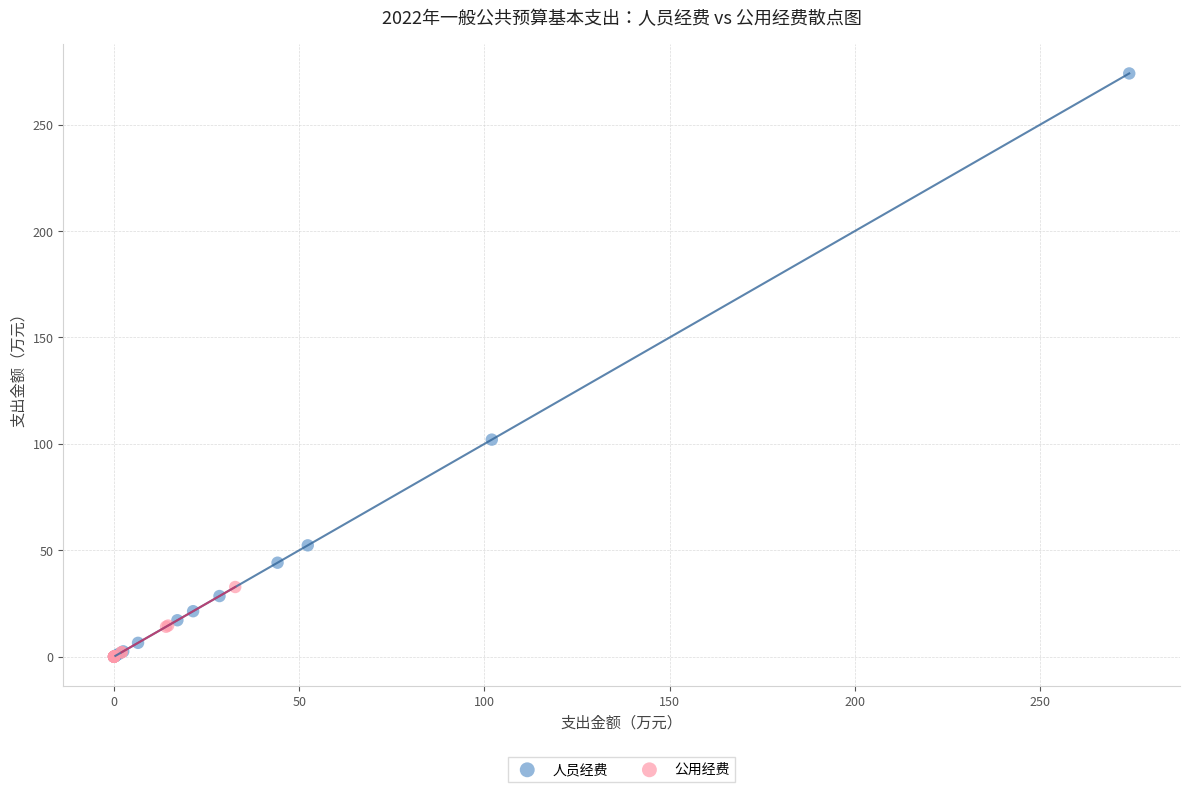

What are all the series names shown in the legend?

人员经费, 公用经费